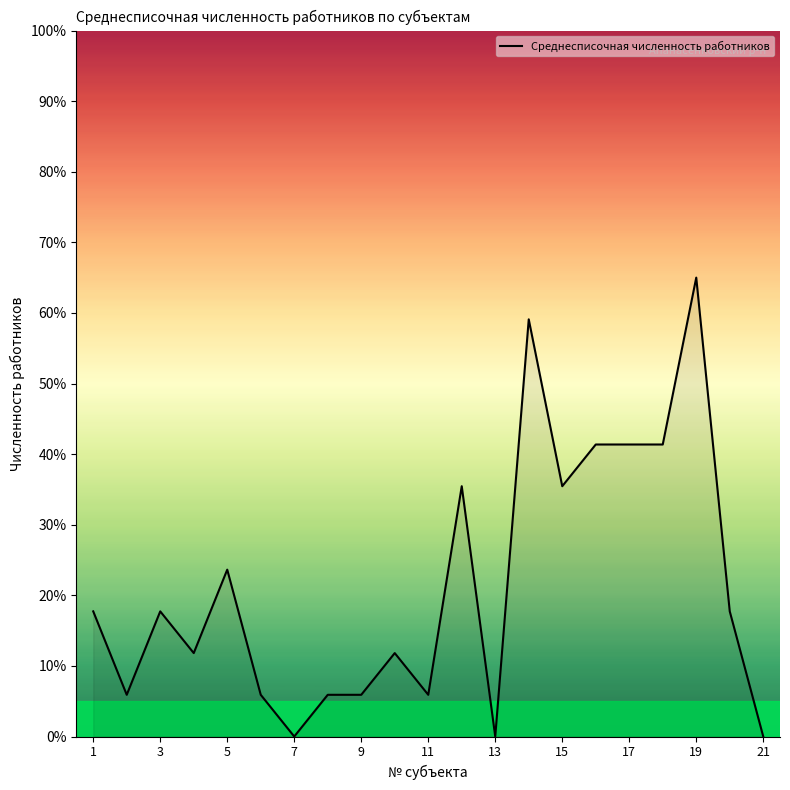

What is the difference between the maximum and minimum values?

65.0